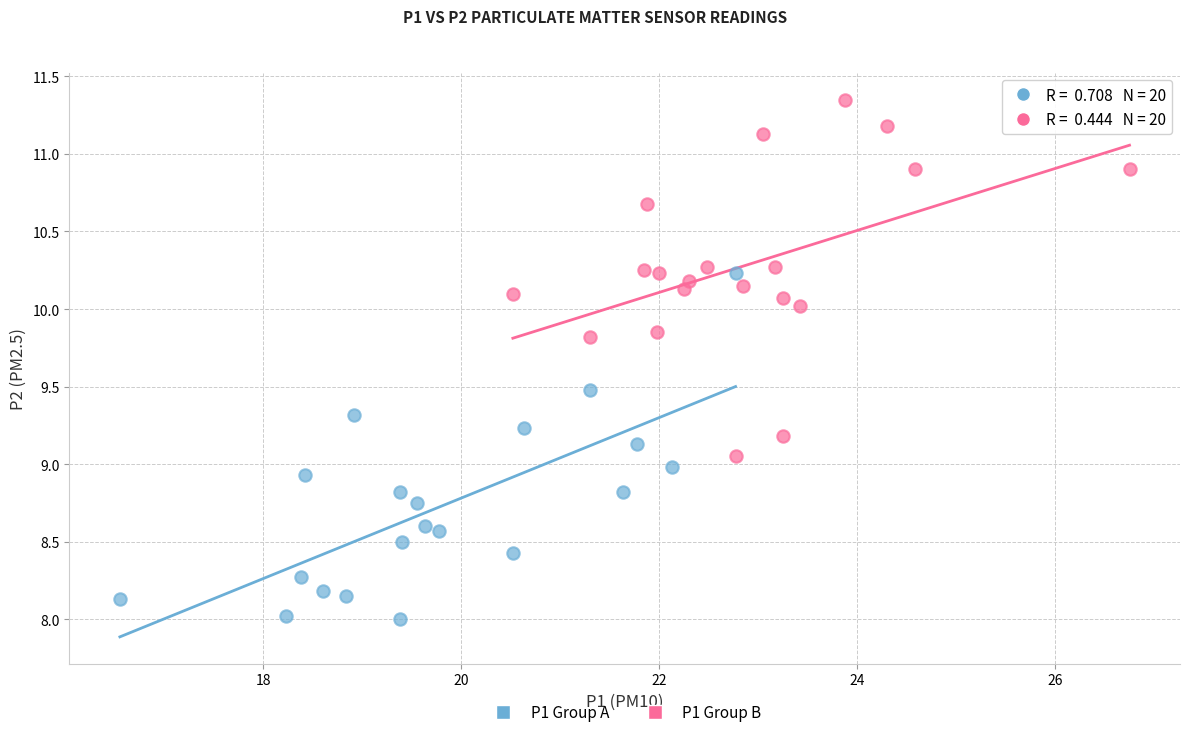

Which series reaches the minimum Y coordinate?

P1 Group A